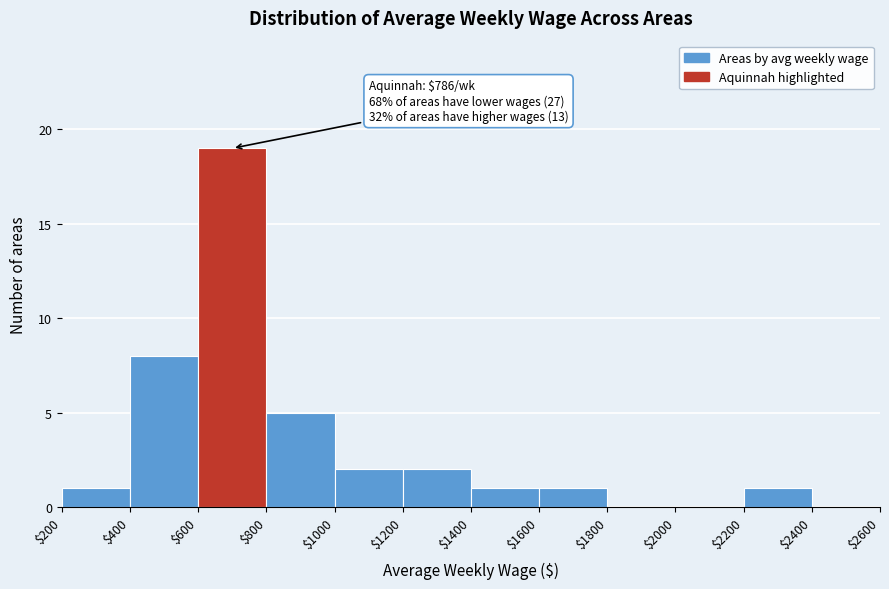

Over which range of the x-axis is the bar tallest?

$600 to $800